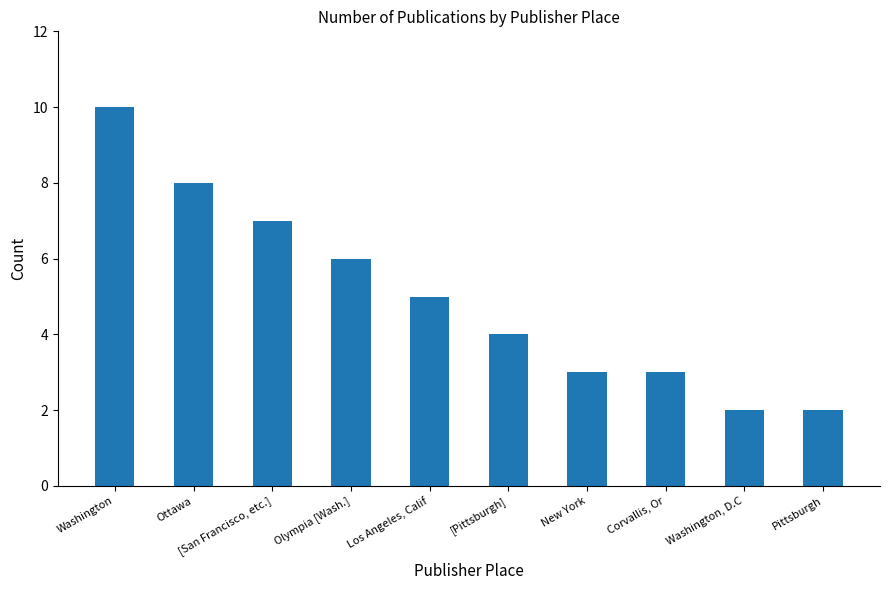

What is the change in value from Corvallis, Or to Pittsburgh?

-1